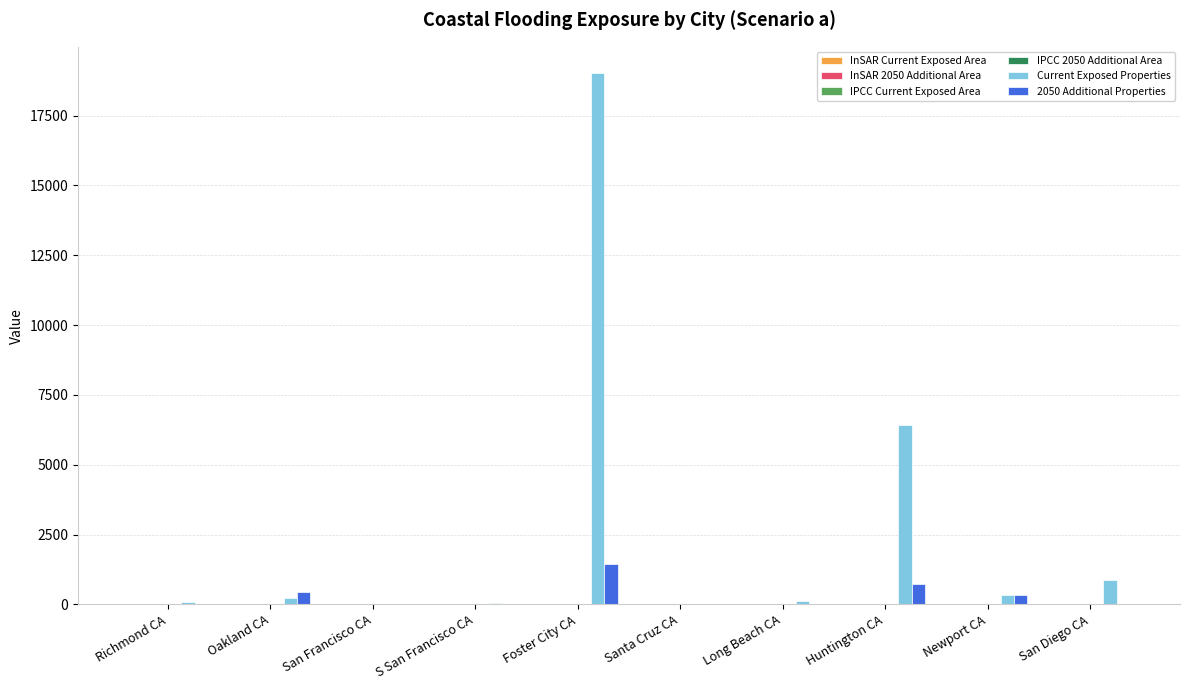

Which label corresponds to the largest value in the chart?

Foster City CA